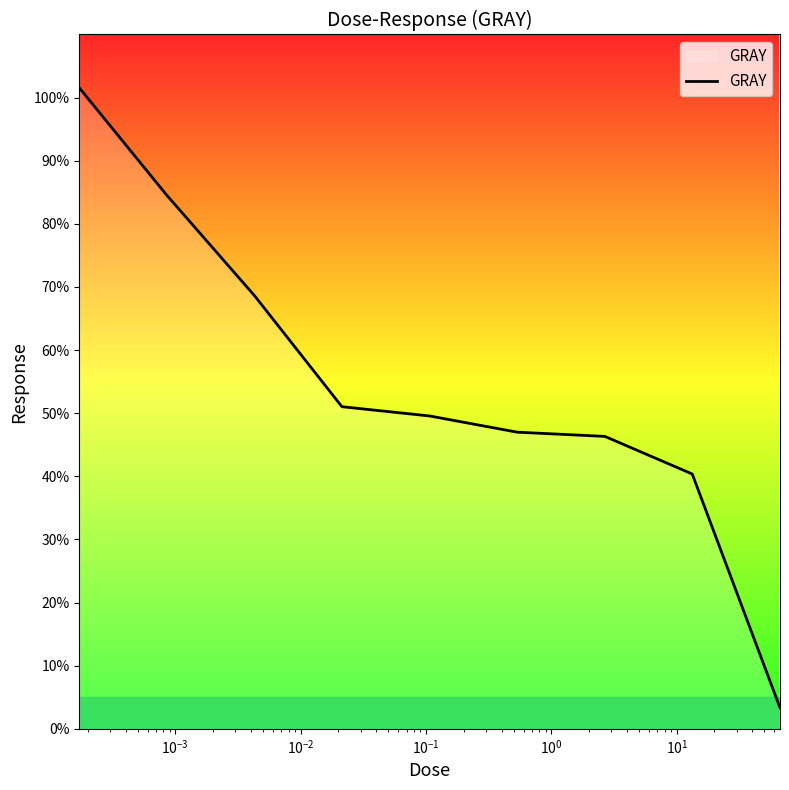

Does the chart have visible grid lines?

No